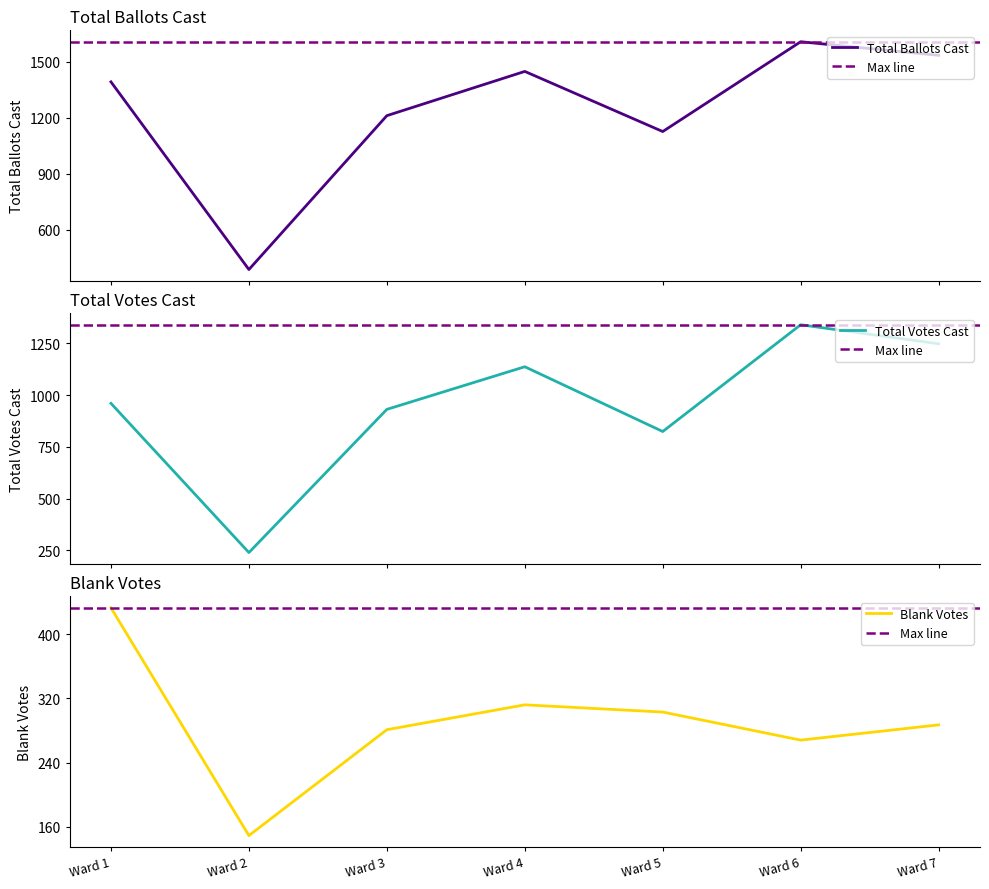

Rank the series by their maximum value, from lowest to highest.

Blank Votes, Total Votes Cast, Total Ballots Cast